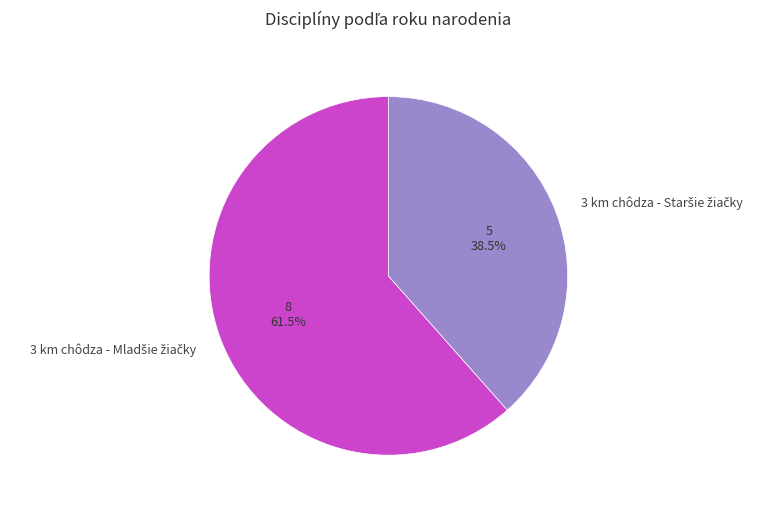

Is there a majority slice in this chart?

Yes